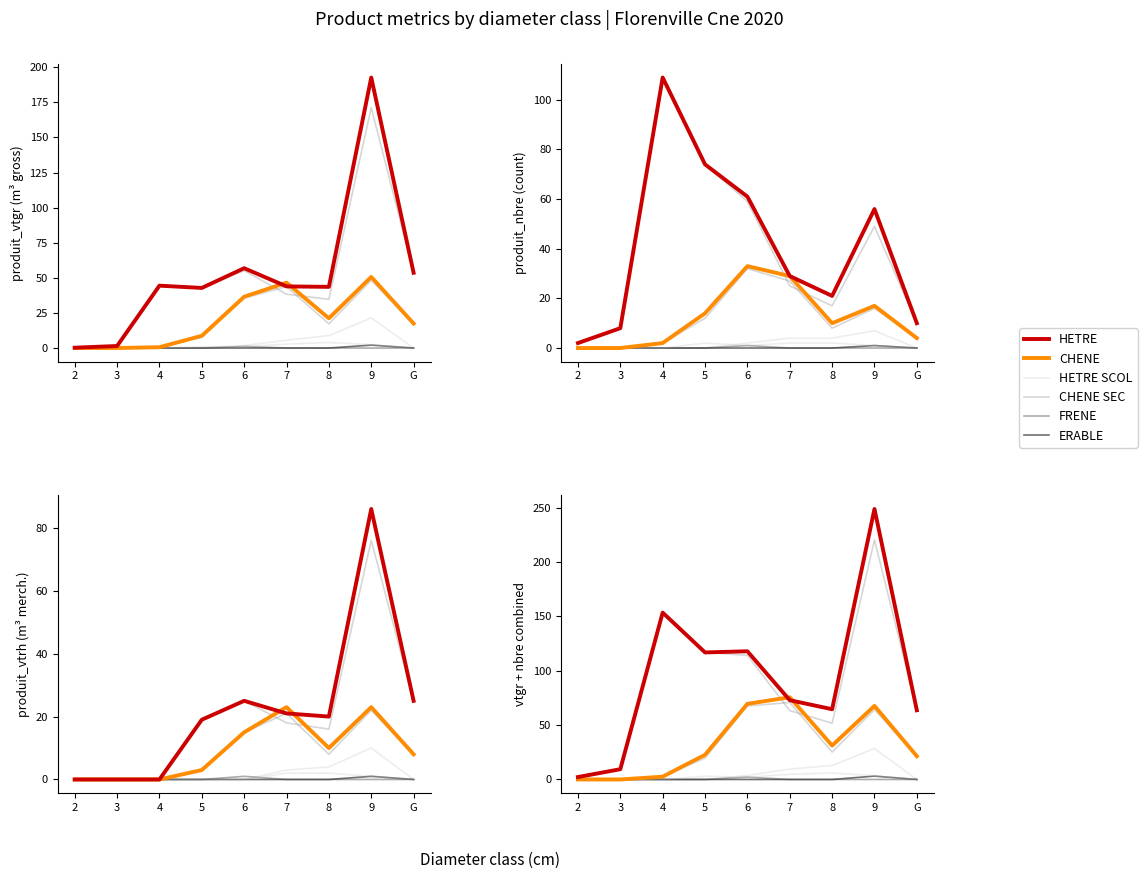

What is the difference between the second highest and second lowest values in the CHENE series?

69.5